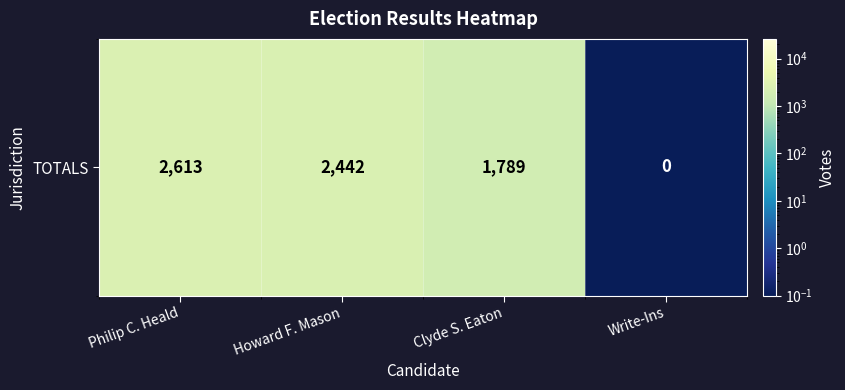

True or false: the data shows 789.5 at Clyde S. Eaton.

False